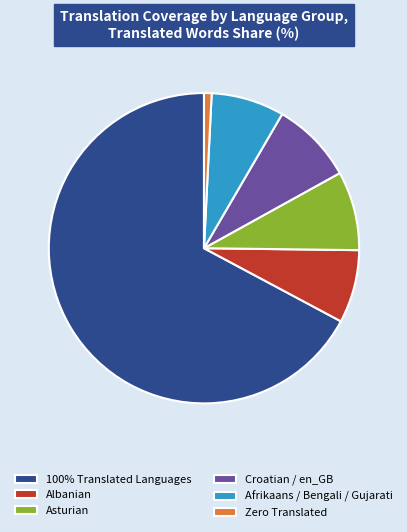

How many segments does this pie chart have?

6